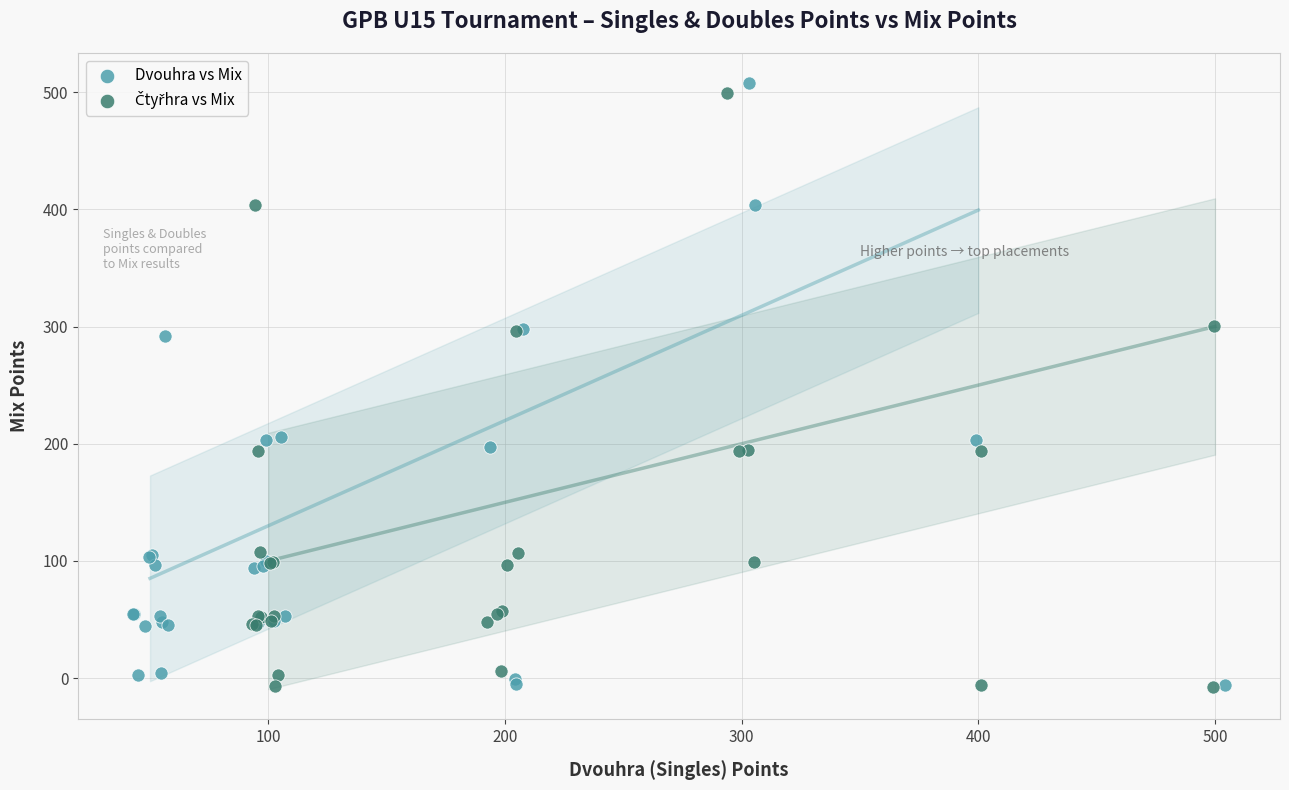

Which series contains the highest Y value?

Dvouhra vs Mix